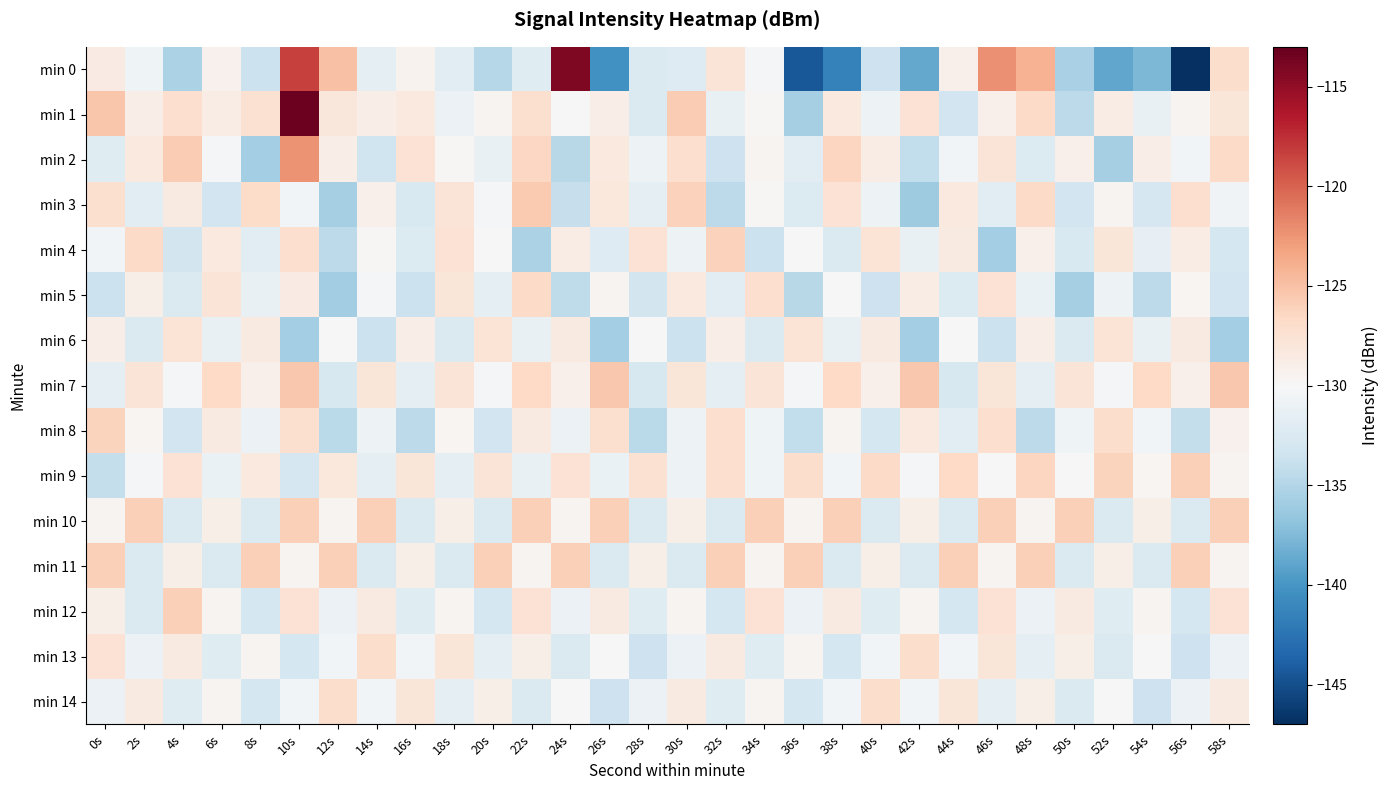

What is the maximum value shown in the chart?

-113.4